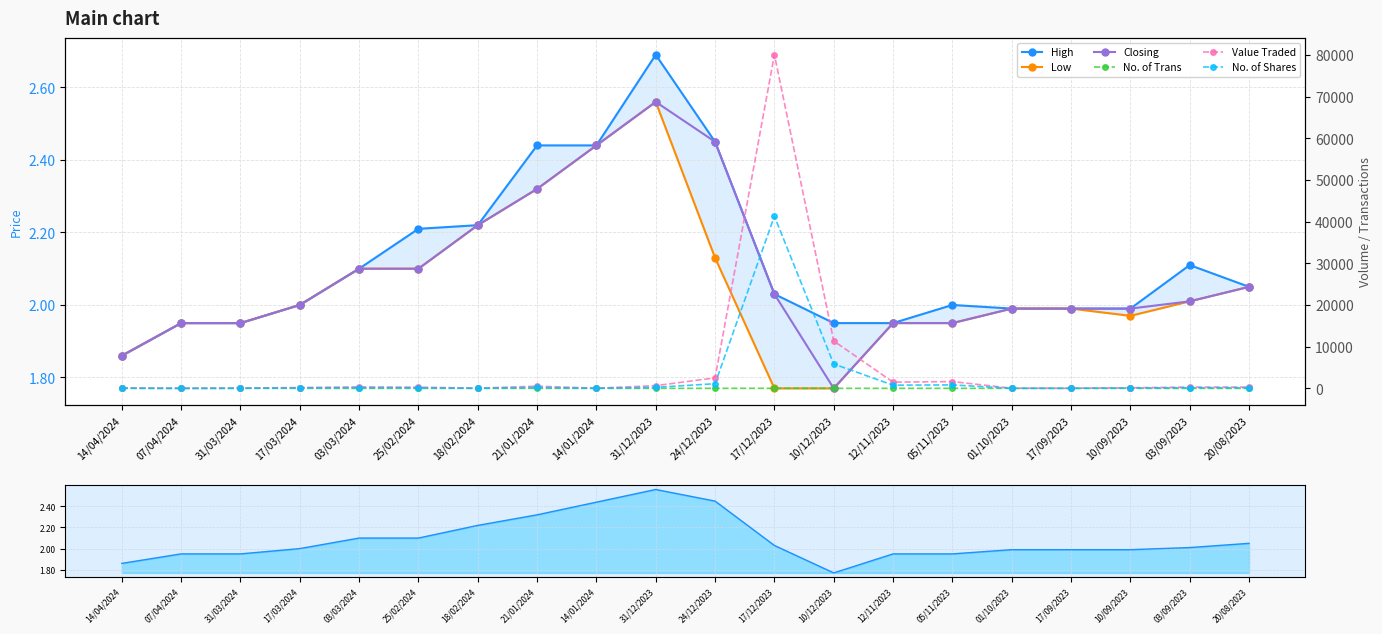

What is the maximum value shown in the chart?

80018.0